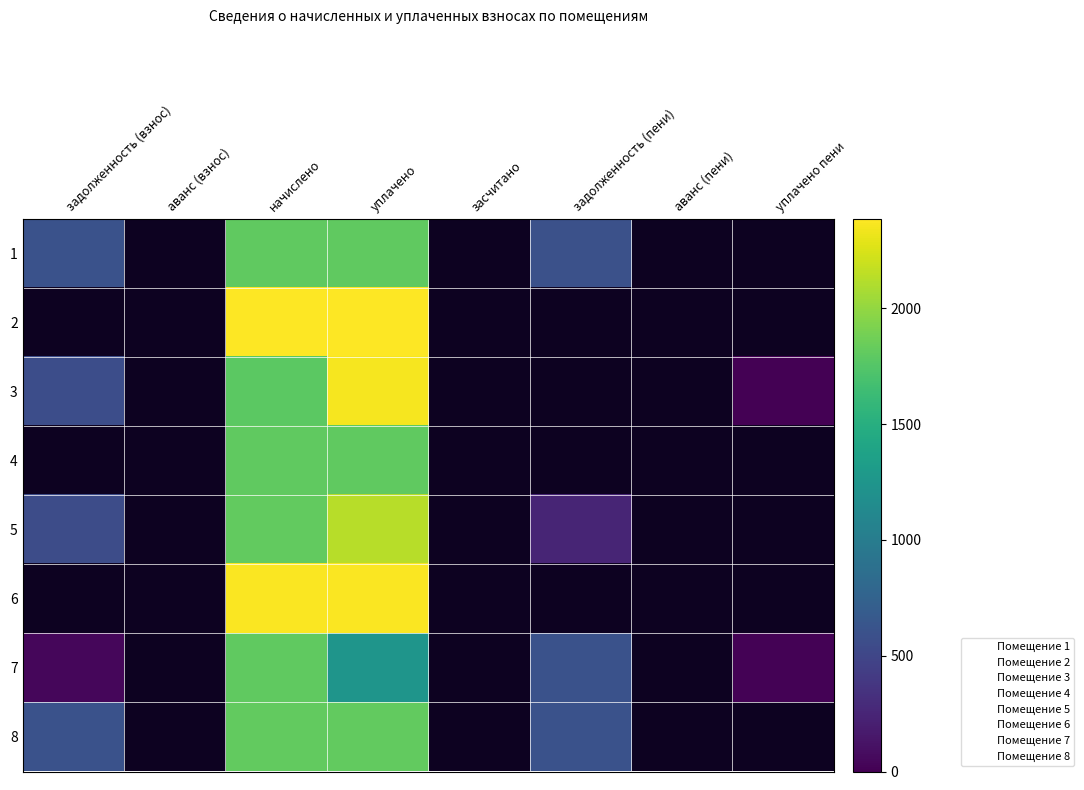

Which series changed the most between начислено and уплачено пени?

3